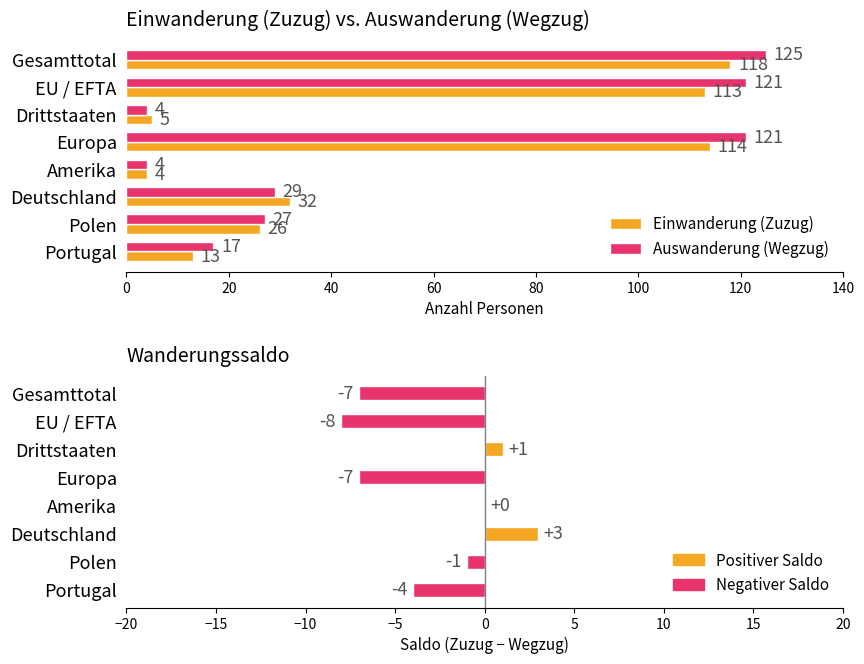

Reading left to right, extract all data points from this chart.

Einwanderung (Zuzug): 118	113	5	114	4	32	26	13
Auswanderung (Wegzug): 125	121	4	121	4	29	27	17
Wanderungssaldo: -7	-8	1	-7	0	3	-1	-4